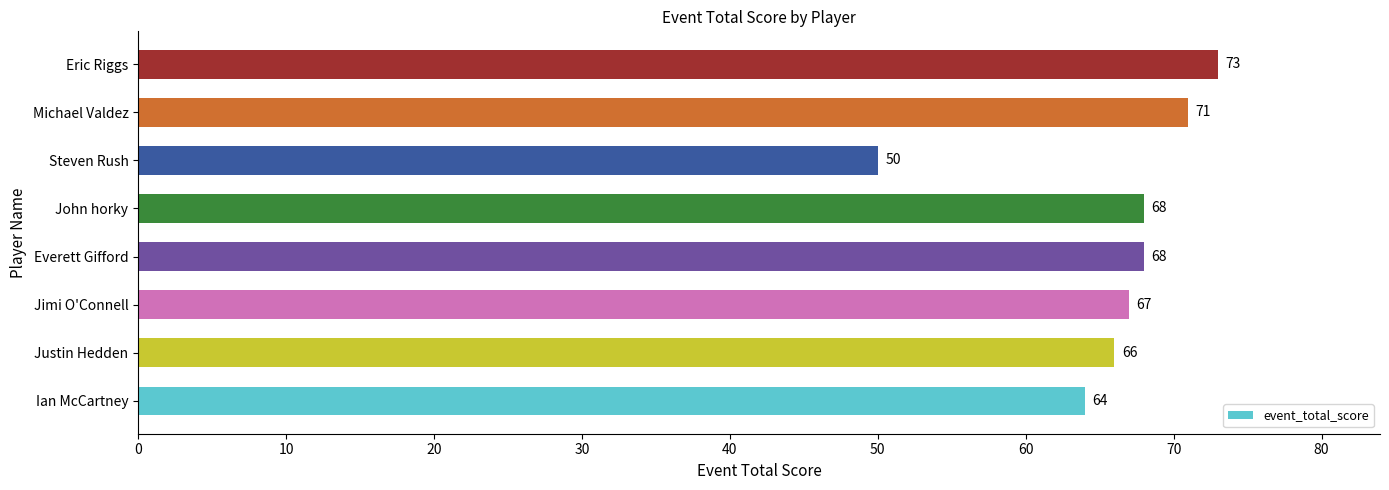

What is the difference between the second highest and minimum values?

21